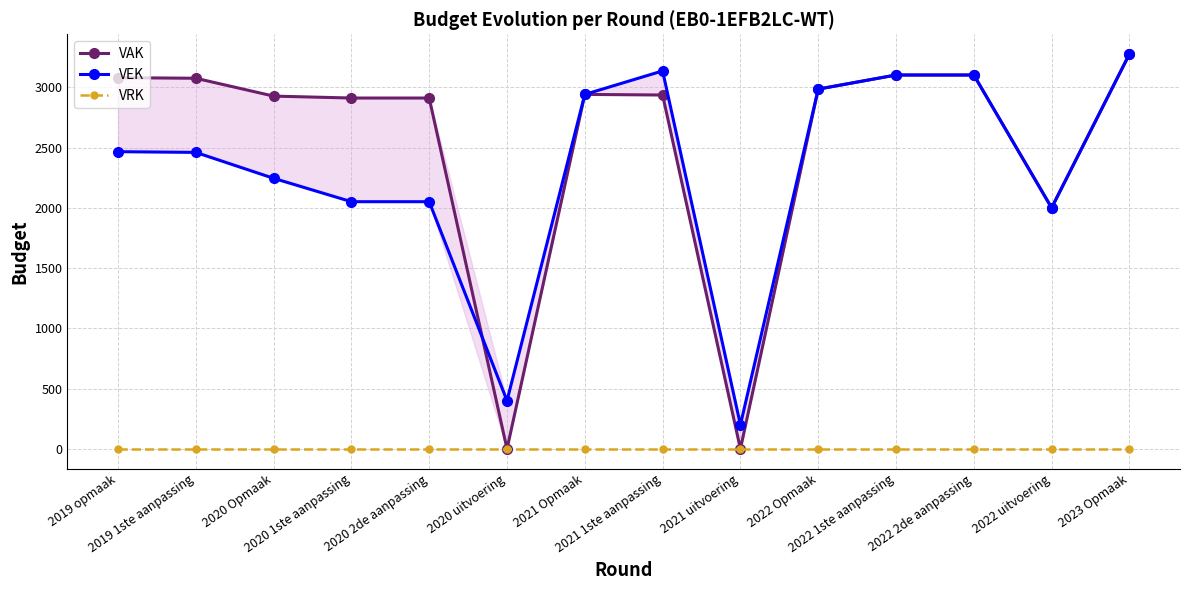

How many series are shown in this chart?

3